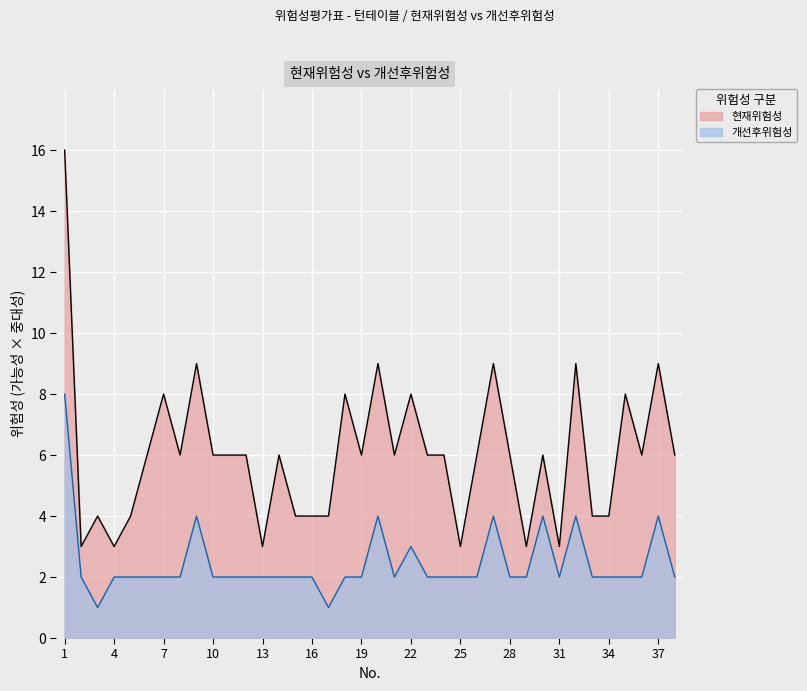

Is the value of 현재위험성 at 33 greater than the value of 개선후위험성 at 14?

Yes